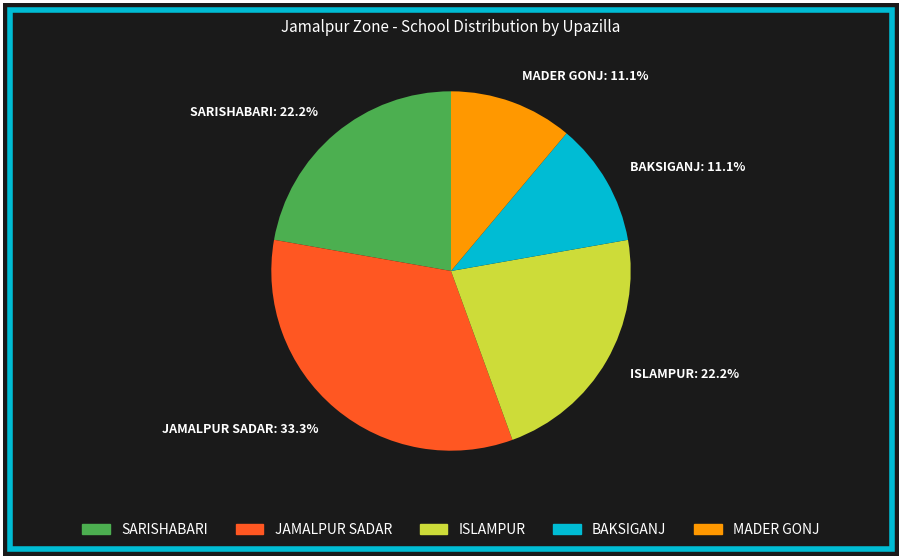

Is there any slice that represents more than half of the pie?

No